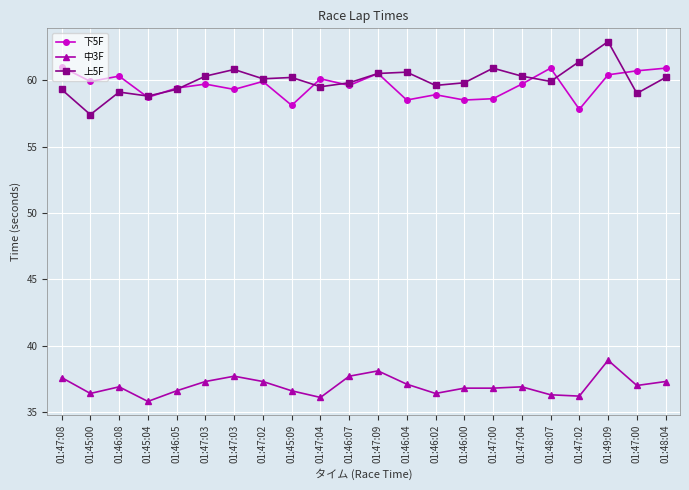

The value of 下5F at 01:47:02 is 59.9. True or false?

True